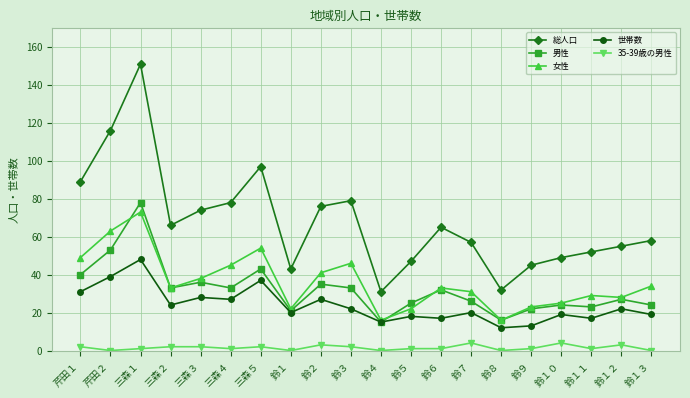

What is the minimum value for 世帯数?

12